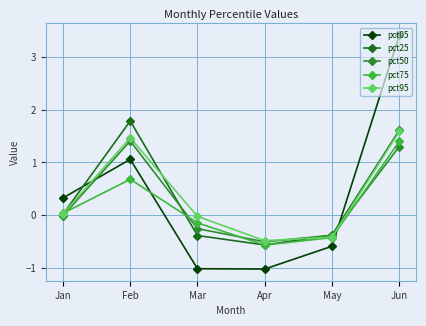

True or false: pct75 has more than 1 points higher than both neighbors.

False